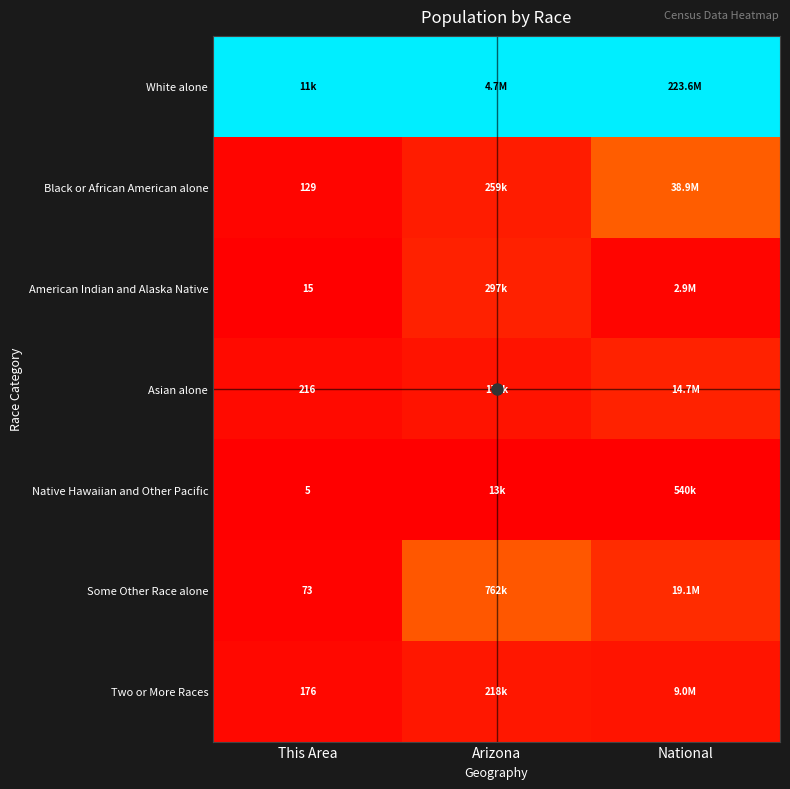

Is it true that Asian alone equals 0.0 at This Area?

False